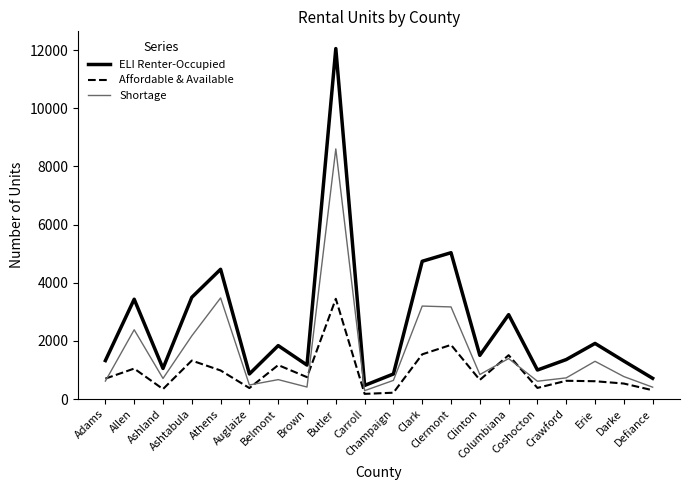

Which category has the highest value across all series?

Butler